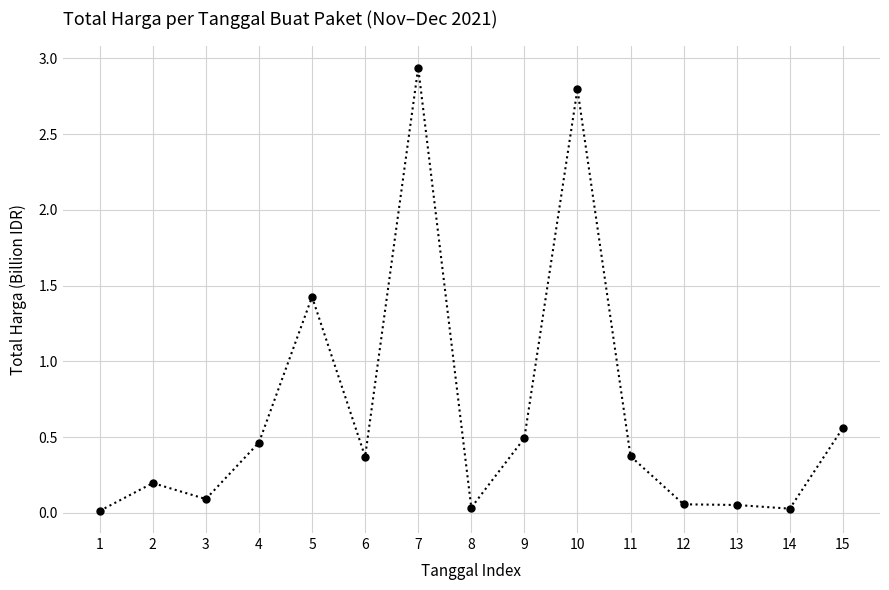

How many data points does each series have?

15